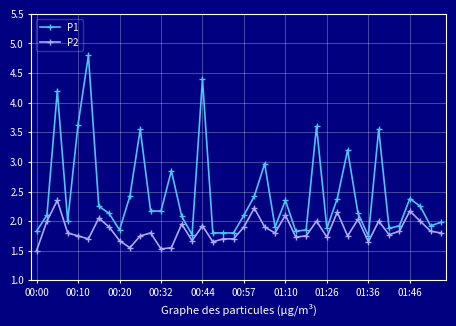

True or false: P2 and P1 cross at least once.

False